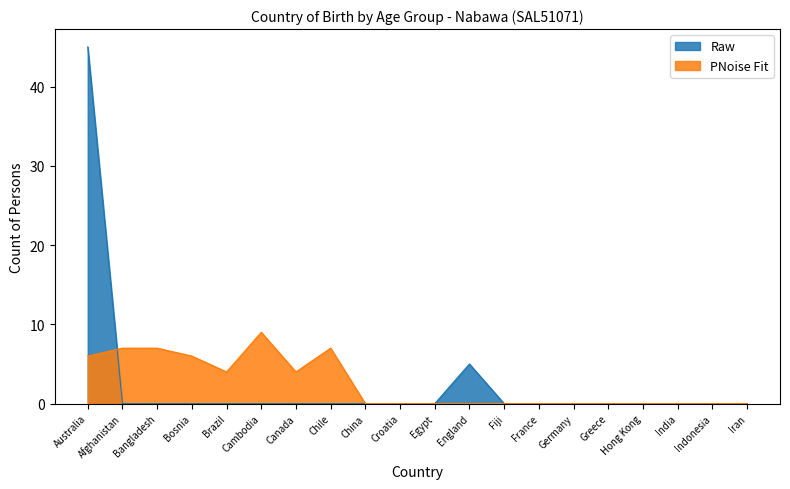

What value does the PNoise Fit series have at Australia?

6